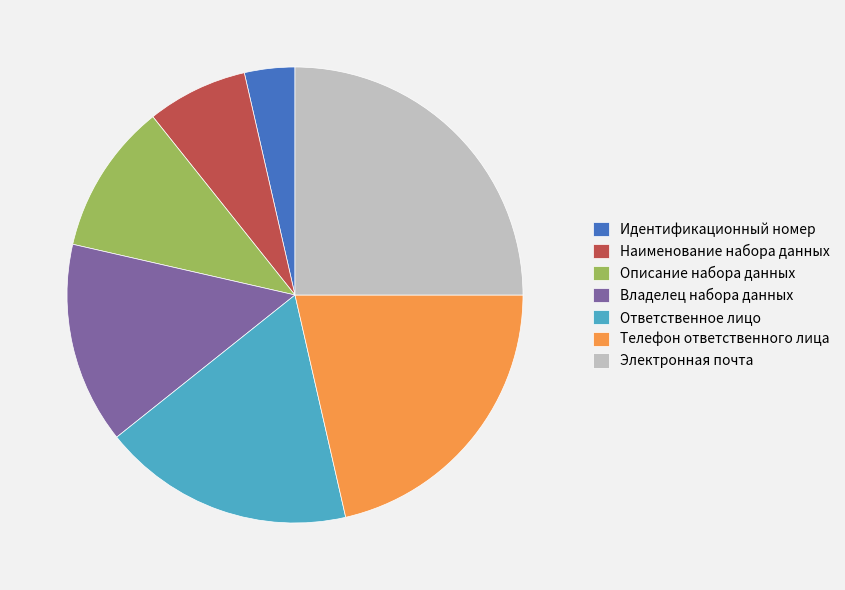

Is there any slice that represents more than half of the pie?

No